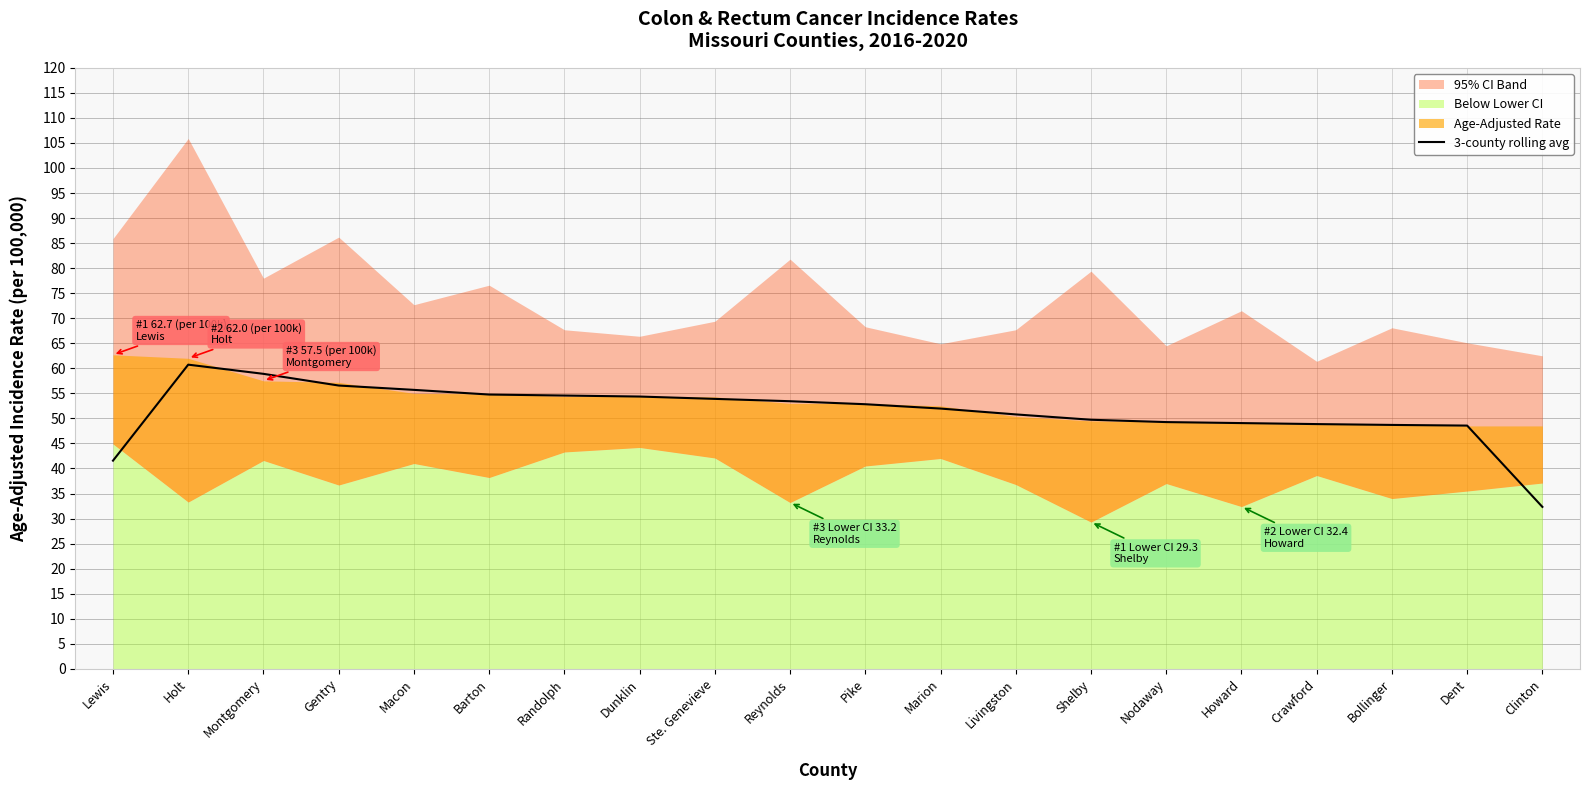

Reading left to right, what are all the values shown in this chart?

41.6	60.7	58.9	56.6	55.7	54.8	54.6	54.4	53.9	53.4	52.8	52.0	50.8	49.7	49.3	49.1	48.9	48.7	48.6	32.3